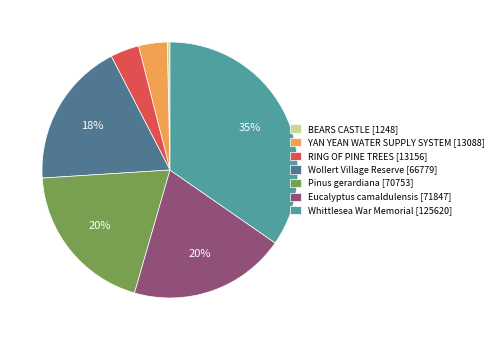

What percentage is the YAN YEAN WATER SUPPLY SYSTEM [13088] slice, to the nearest percent?

4%